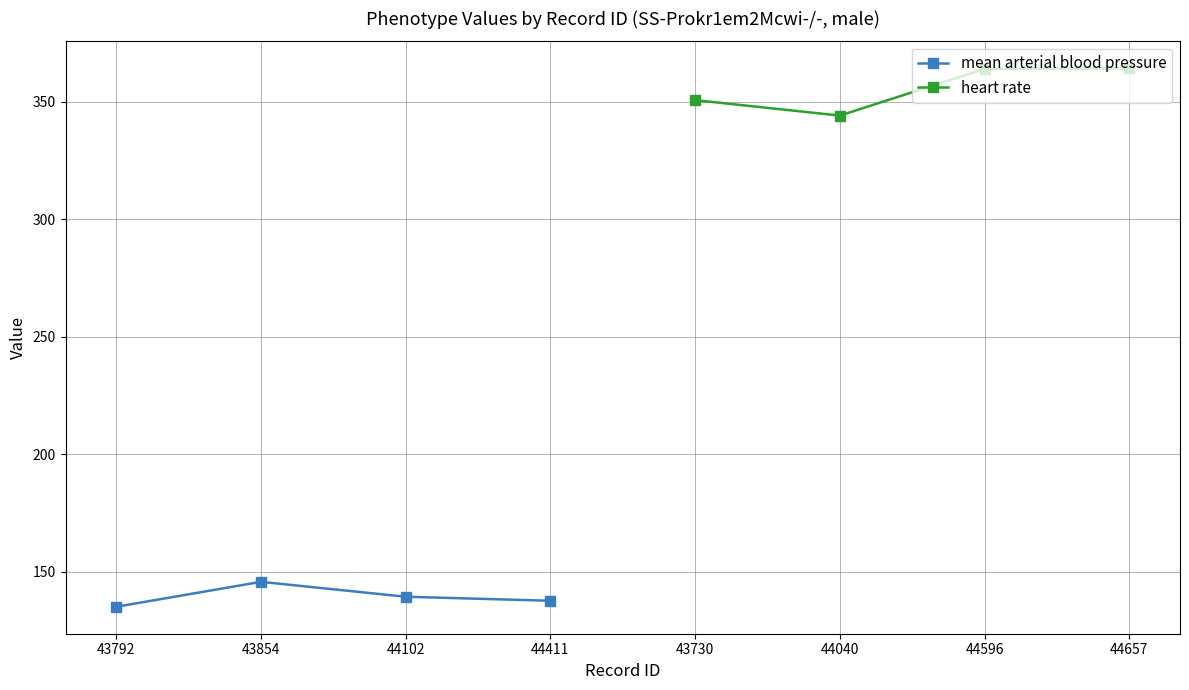

Reading right to left, transcribe all the data shown in this chart.

mean arterial blood pressure: 137.6	139.3	145.6	135.0
heart rate: 364.3	364.0	344.1	350.7